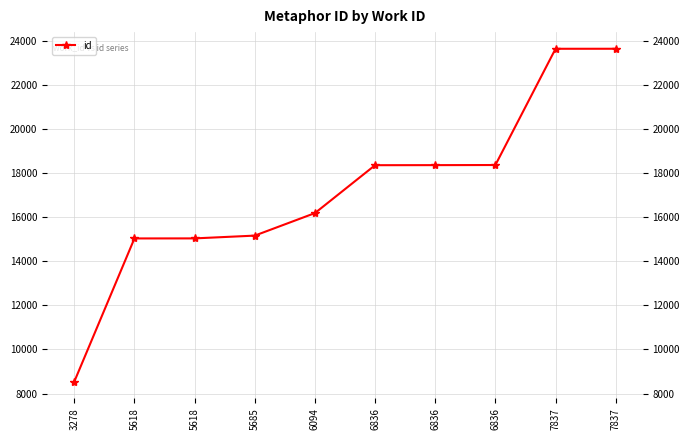

Approximately how many times larger is the value at 6836 compared to 5685?

1.2